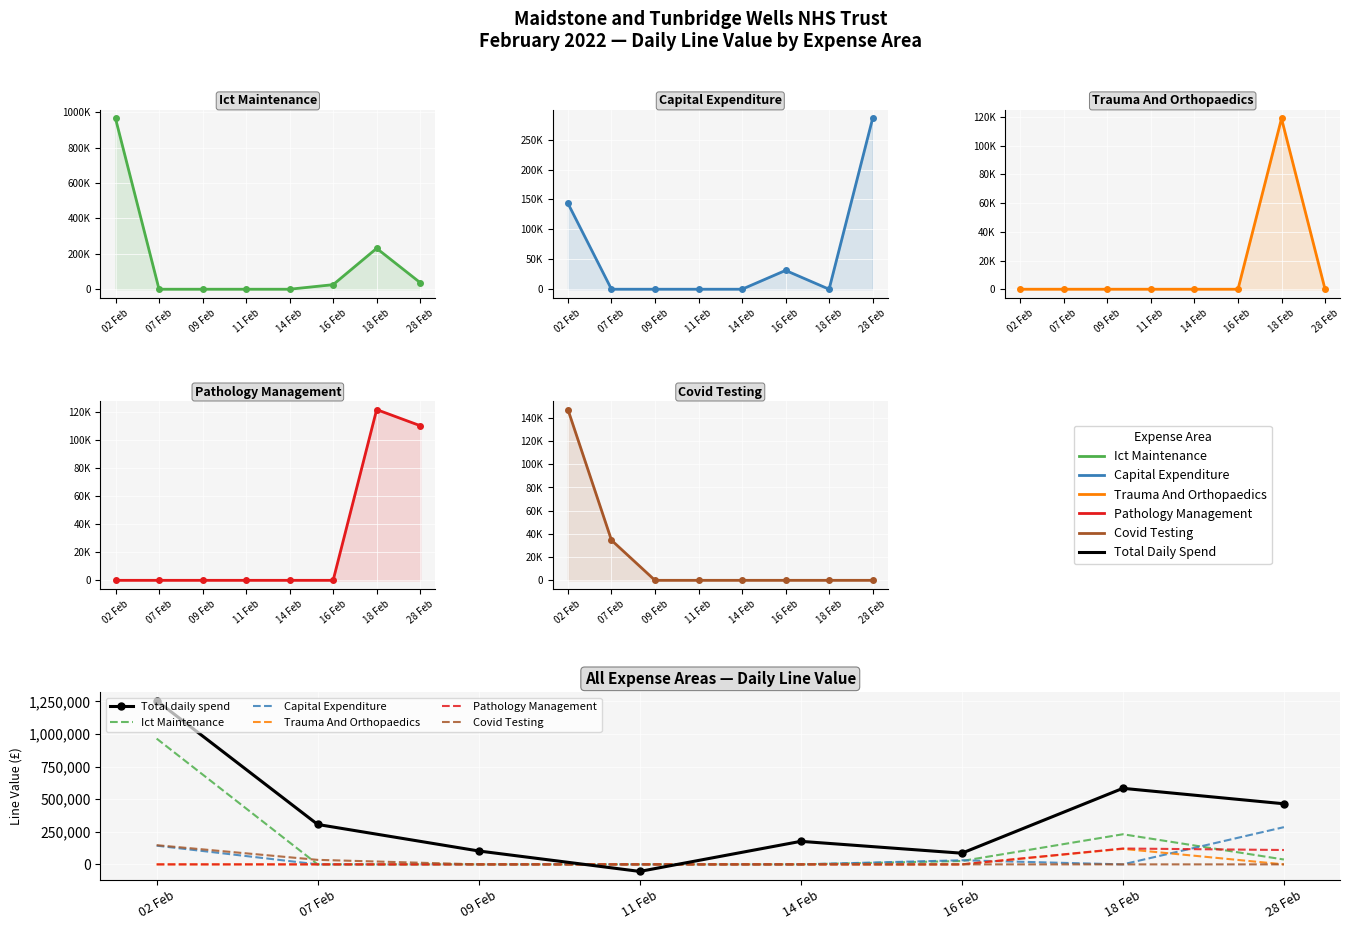

Where do Total daily spend and Covid Testing first cross each other?

09 Feb and 11 Feb